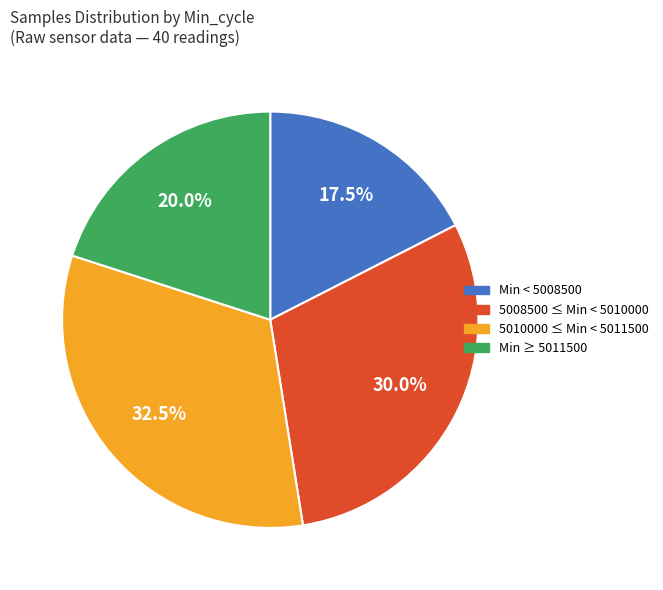

Does any single category account for the majority?

No